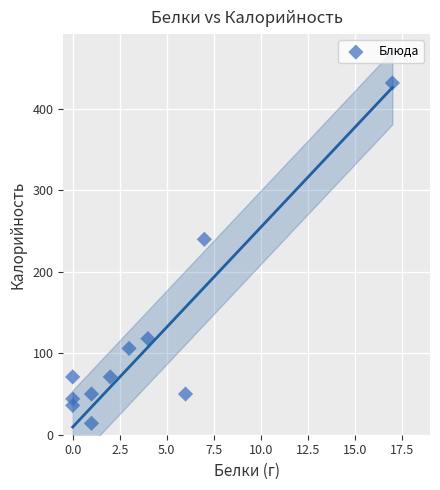

What is the range of Y values (max minus min)?

418